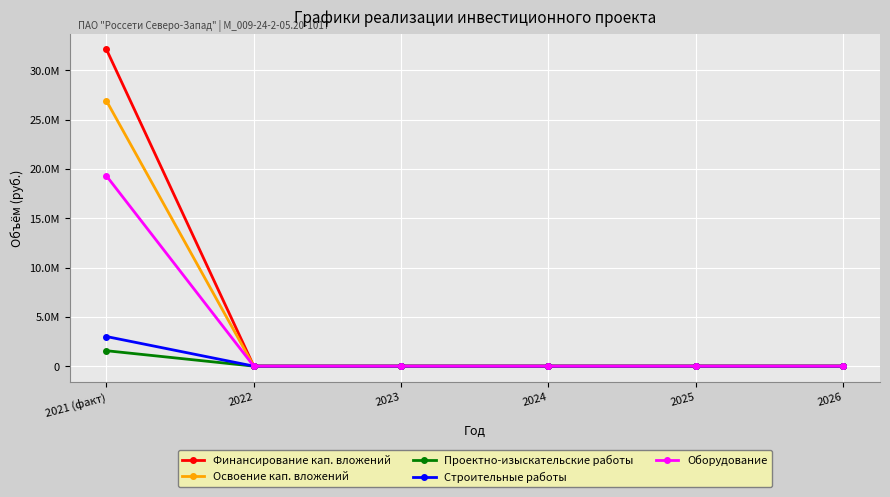

What are all the series names shown in the legend?

Финансирование кап. вложений, Освоение кап. вложений, Проектно-изыскательские работы, Строительные работы, Оборудование